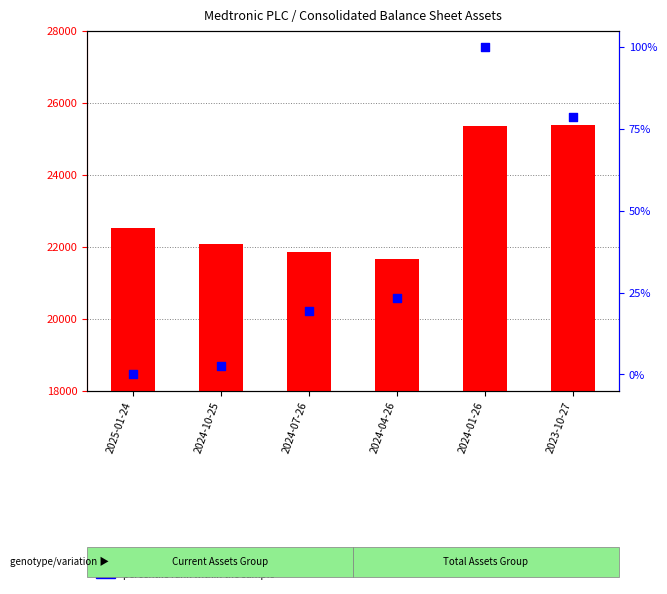

Is the value of count at 2024-10-25 greater than the value of percentile rank within the sample at 2024-07-26?

Yes